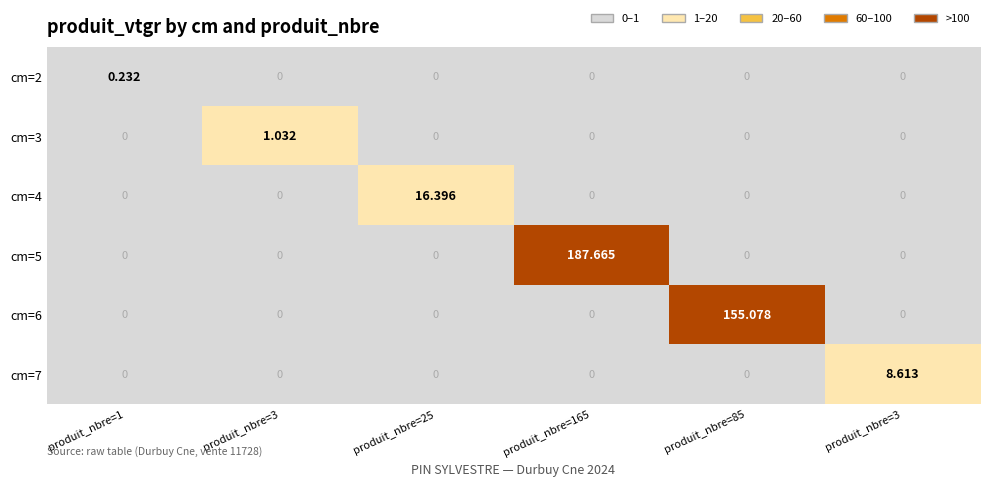

How many positive values does the cm=3 series have?

1